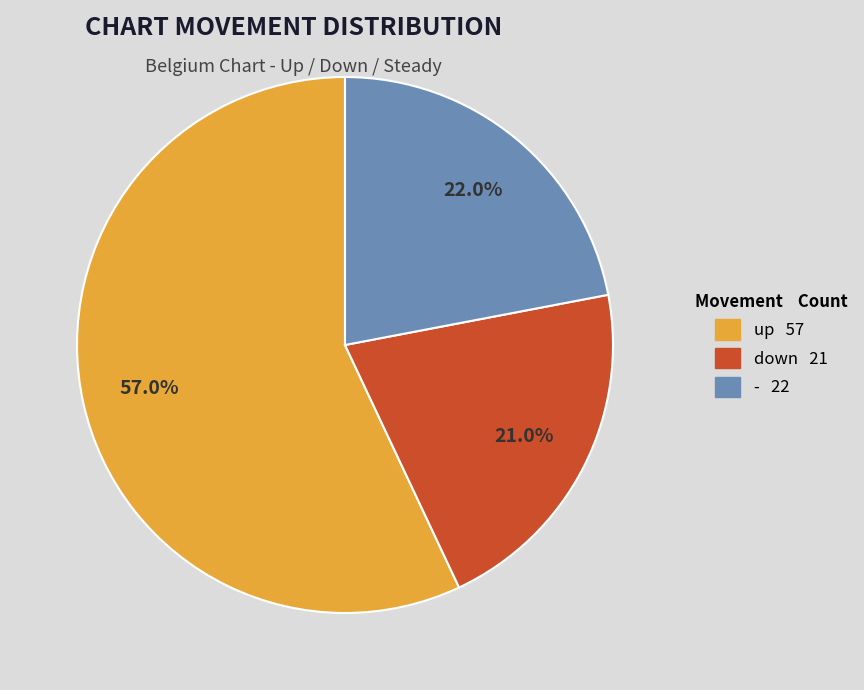

To the nearest percent, what is the difference between the largest and smallest slice percentages?

36%